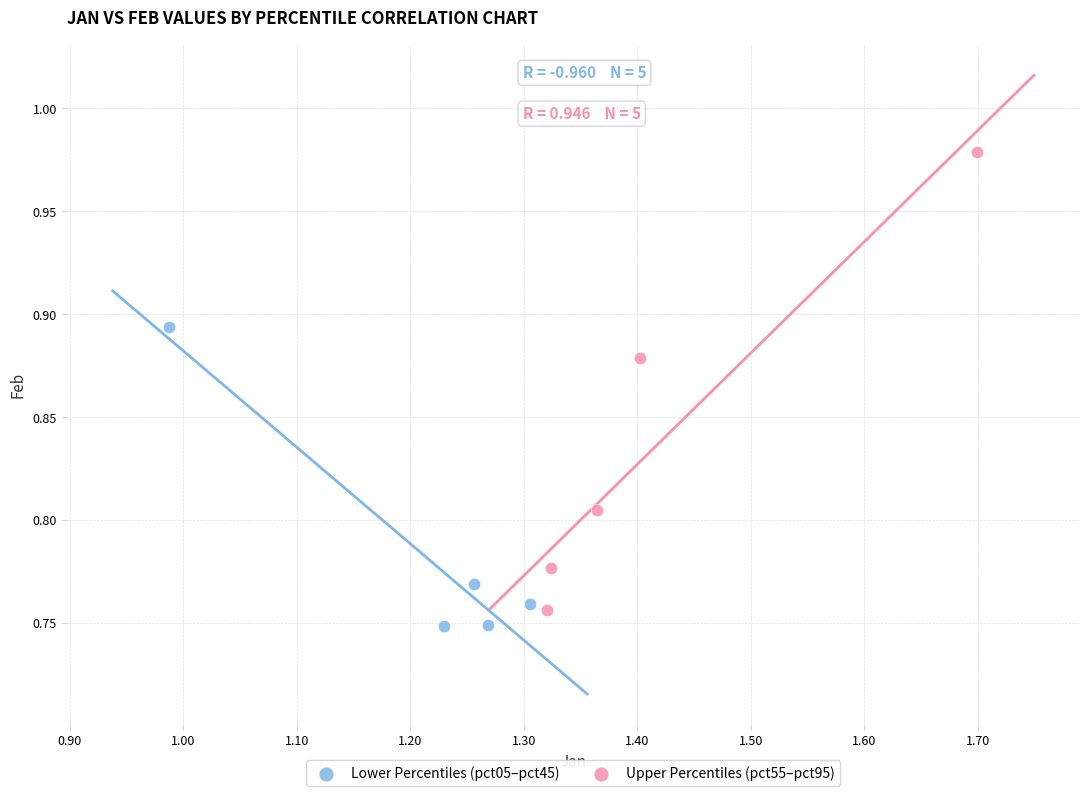

Which series contains the highest Y value?

Upper Percentiles (pct55–pct95)